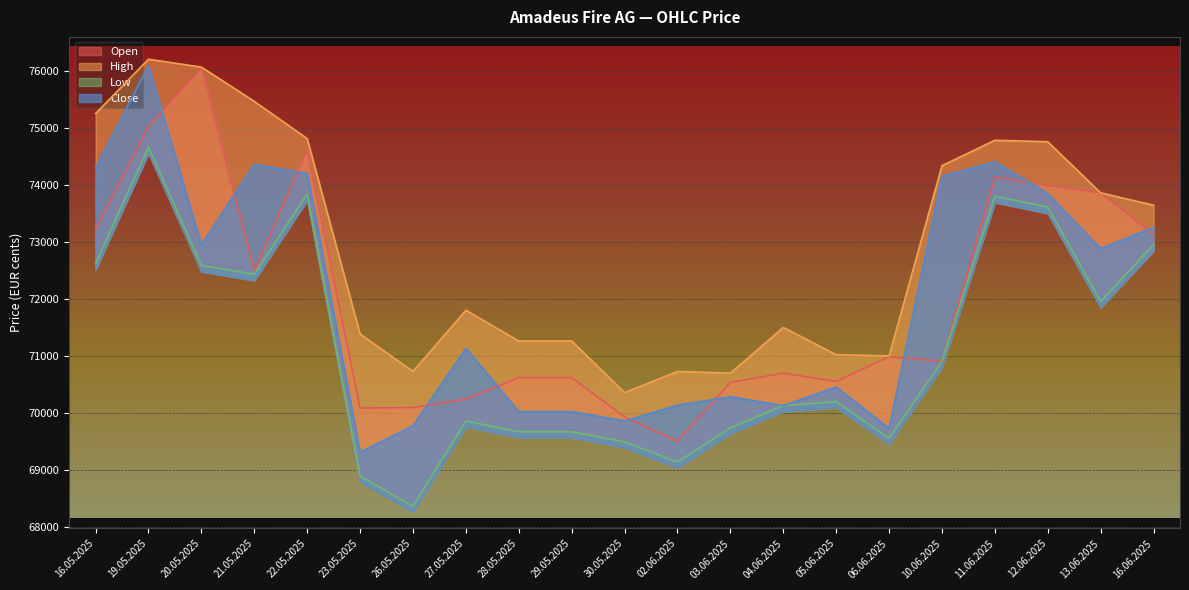

Where is Low nearest to the value 71518?

13.06.2025